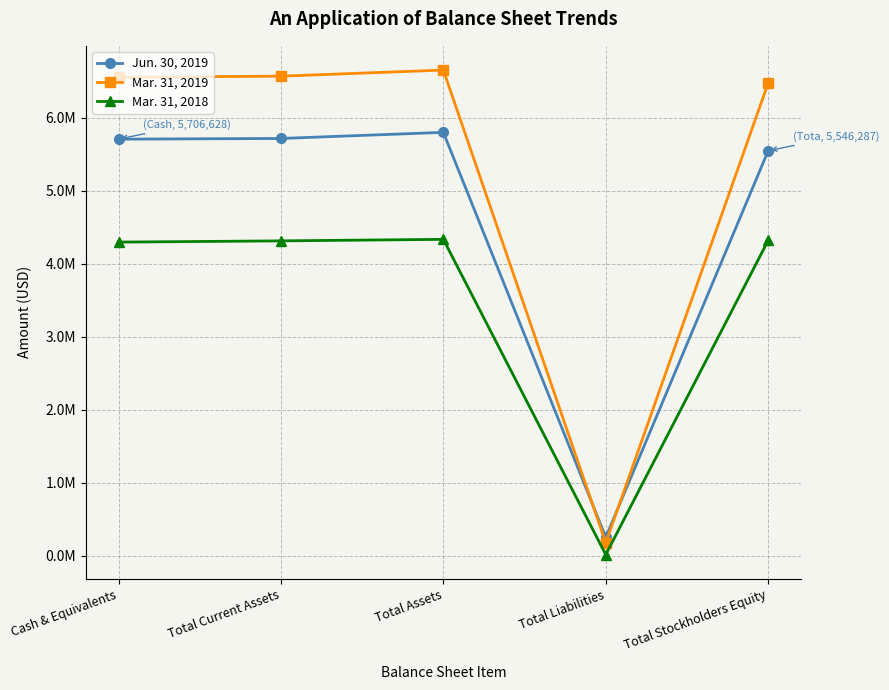

True or false: Mar. 31, 2018 and Jun. 30, 2019 cross at least once.

False